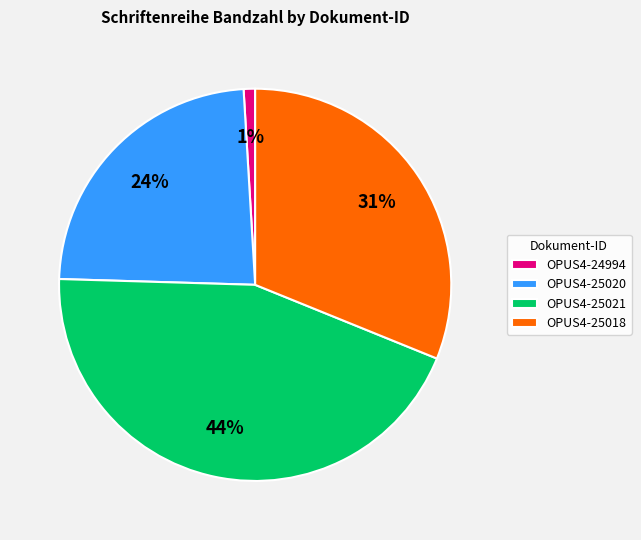

Which category has the smallest portion of the pie?

OPUS4-24994